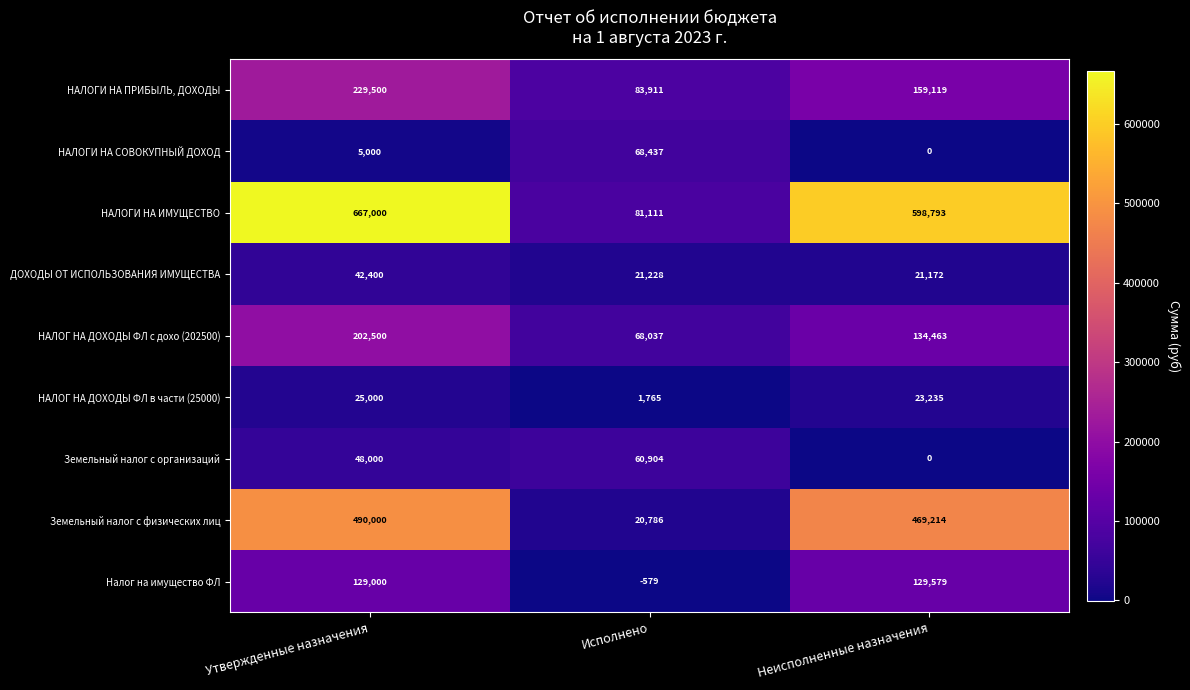

What is the difference between the maximum and second lowest values in the НАЛОГИ НА ПРИБЫЛЬ, ДОХОДЫ series?

70381